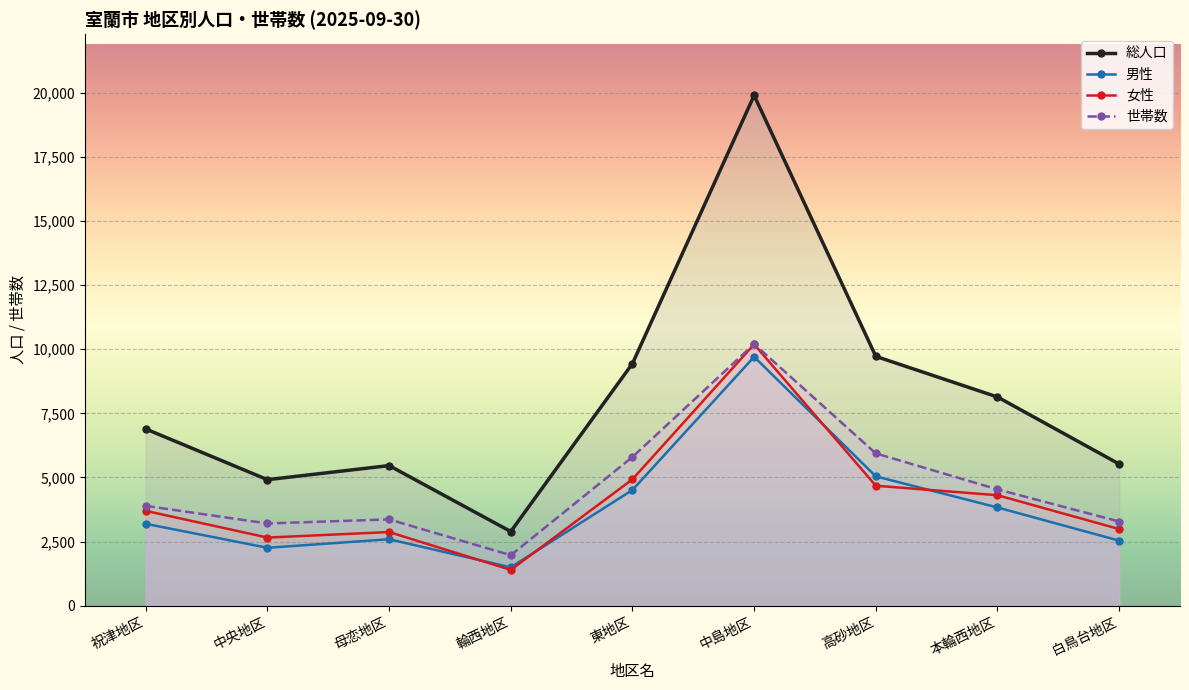

List the series in order of their peak value, lowest first.

男性, 女性, 世帯数, 総人口